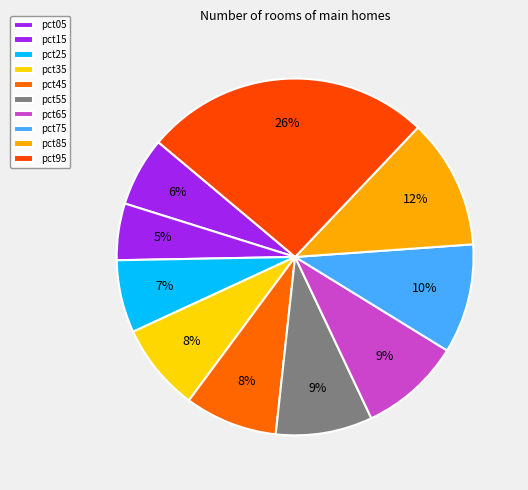

Rank the categories by value from lowest to highest.

pct15, pct05, pct25, pct35, pct45, pct55, pct65, pct75, pct85, pct95